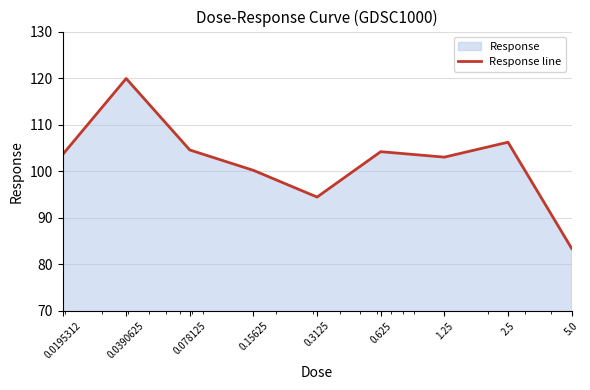

Which label corresponds to the smallest value in the chart?

5.0